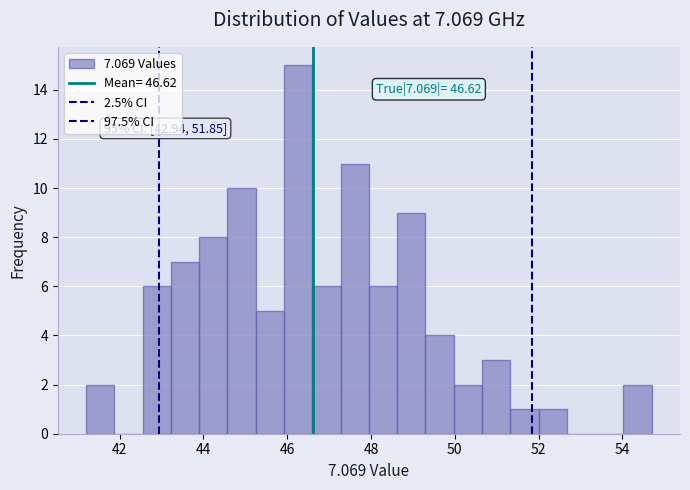

Around what value on the x-axis is the tallest bar? Give the approximate position of its centre, as read against the axis.

46.2